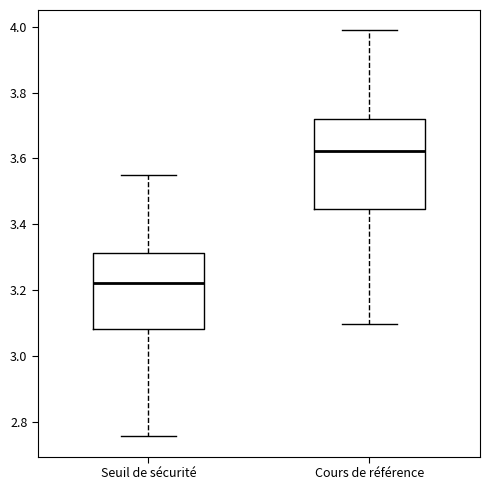

Reading left to right, transcribe this box plot: for each box, give where its median line is, the range the box spans, and where its two whiskers end, as read against the y-axis. The values are not printed on the chart, so give them approximately, as read against the axis.

Seuil de sécurité: median 3.22, box 3.08 to 3.32, whiskers 2.76 to 3.56
Cours de référence: median 3.62, box 3.44 to 3.72, whiskers 3.10 to 3.98